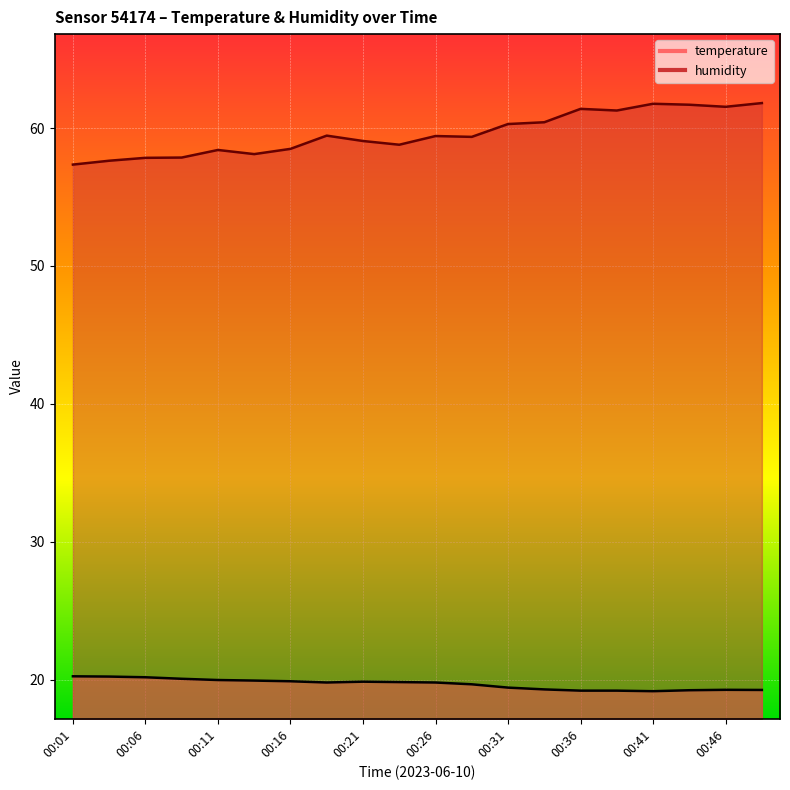

What is the difference between the temperature values at 00:46 and 00:21?

0.6